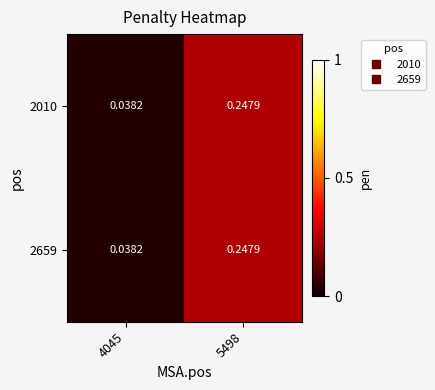

Is the value of 2010 at 5498 greater than the value of 2659 at 4045?

Yes